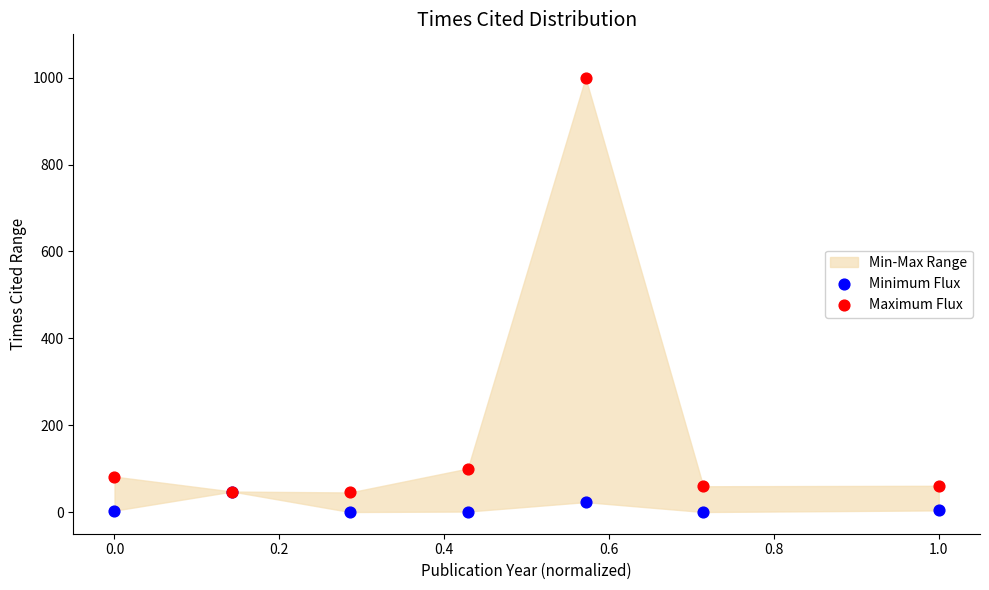

Across all series, what Y value is closest to 500?

100.1